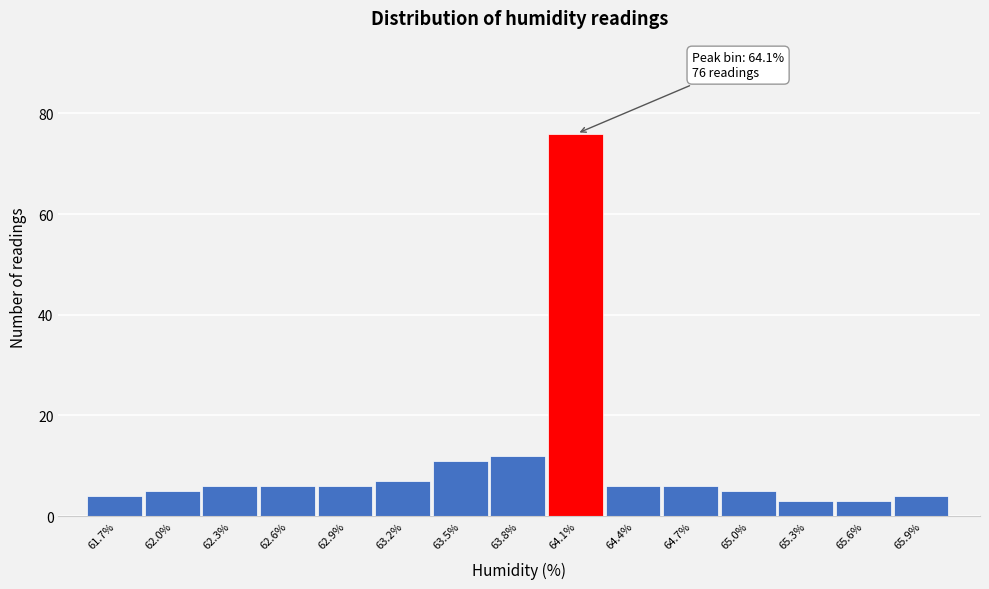

Over which range of the x-axis is the bar tallest?

63.95 to 64.25